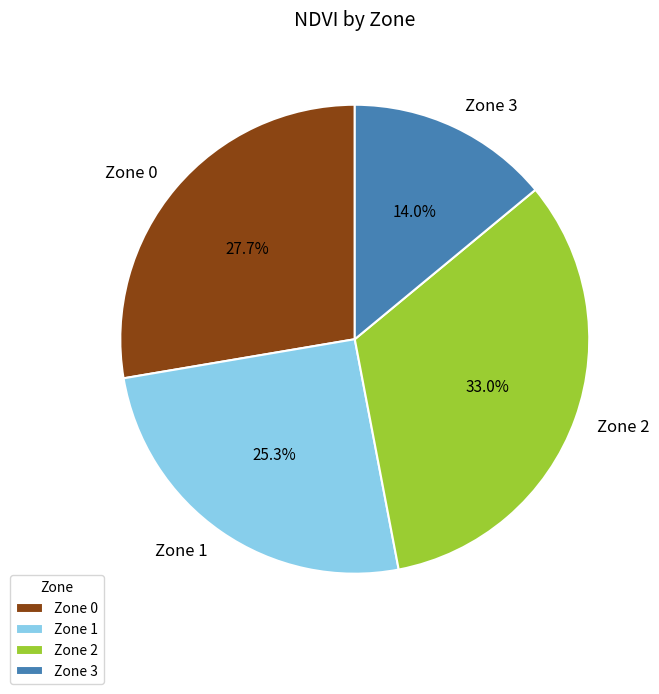

What percentage is NOT represented by Zone 3?

86.0%